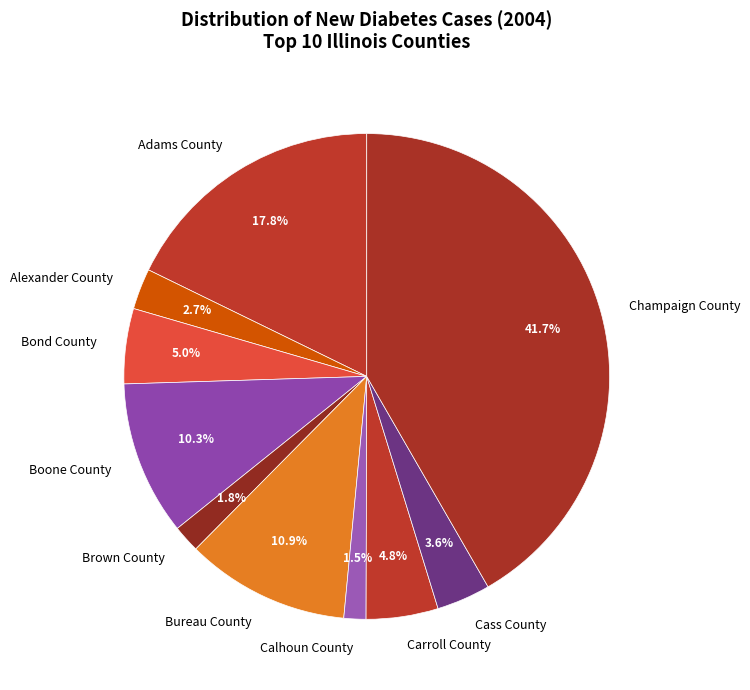

Which has a higher value, Carroll County or Brown County?

Carroll County